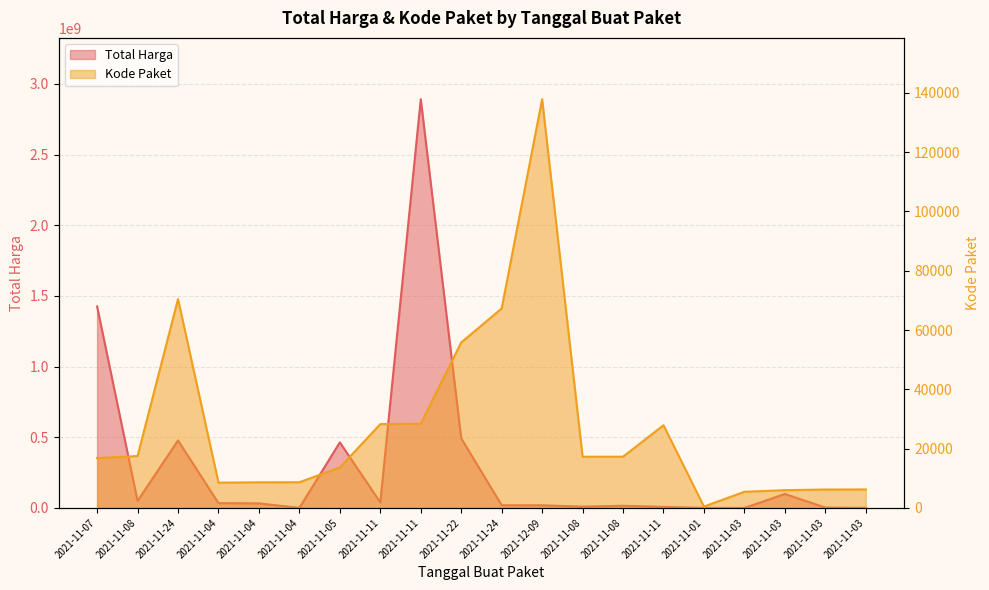

What is the label of the 2nd point from the right?

2021-11-03